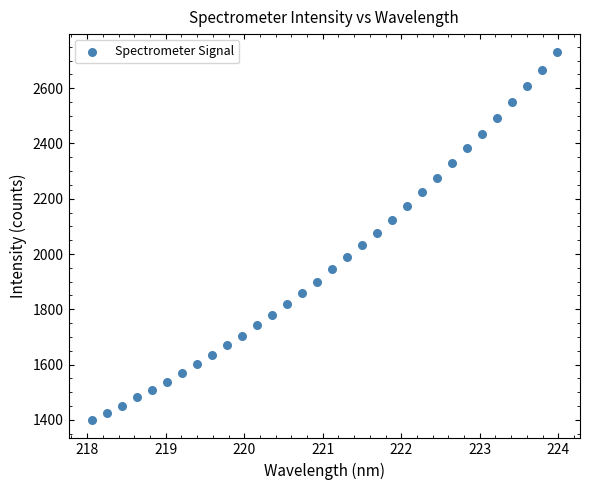

What is the range of Y values (max minus min)?

1329.7